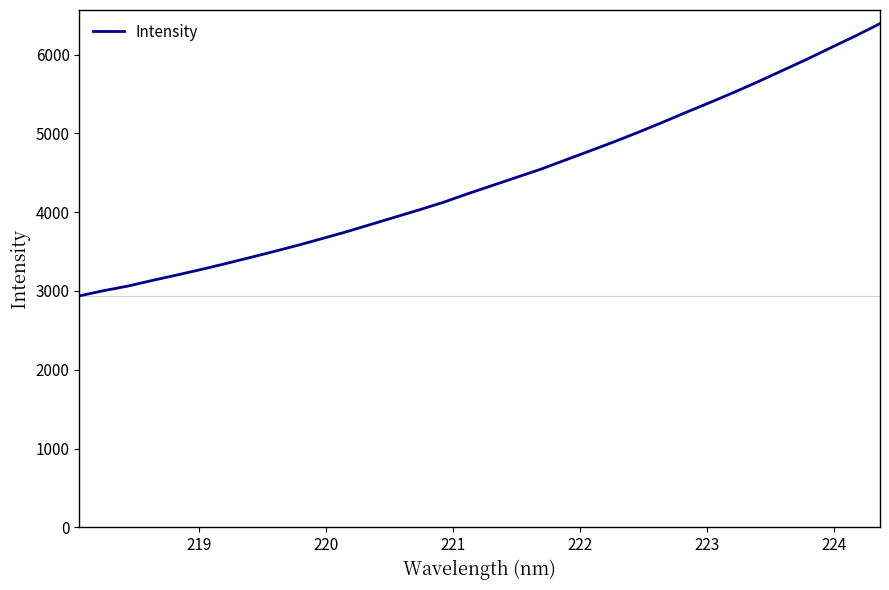

What is the smallest value displayed?

2938.1